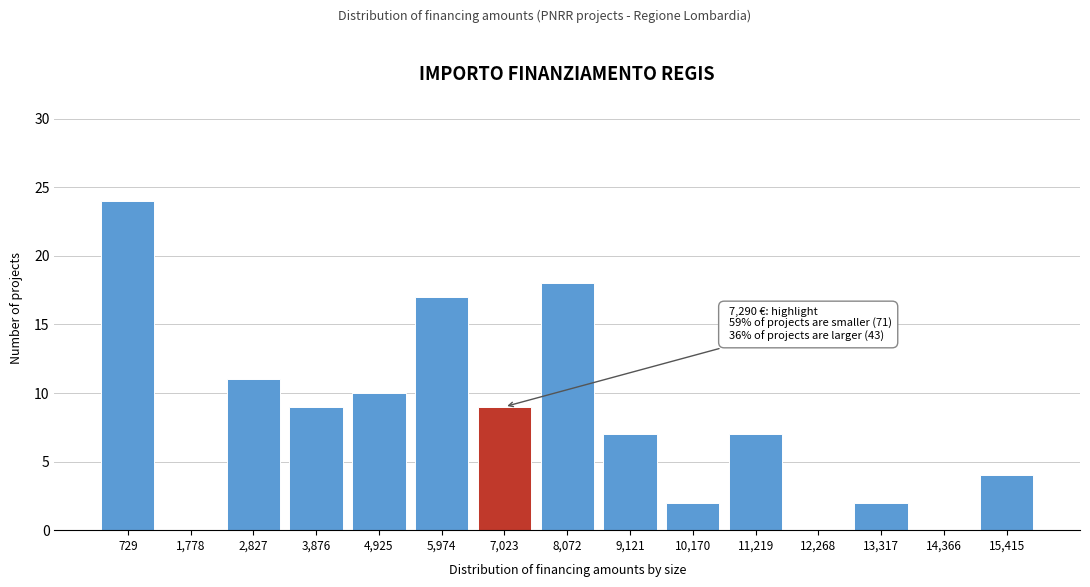

Reading left to right, what are all the values shown in this chart?

729=24	1,778=0	2,827=11	3,876=9	4,925=10	5,974=17	7,023=9	8,072=18	9,121=7	10,170=2	11,219=7	12,268=0	13,317=2	14,366=0	15,415=4